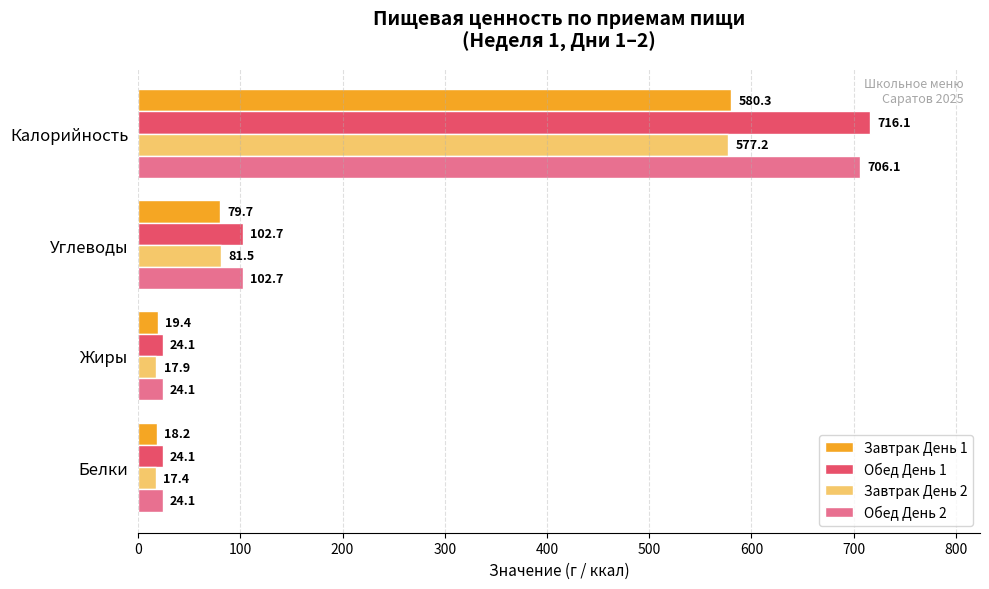

What is the average value of the Завтрак День 1 series?

174.4